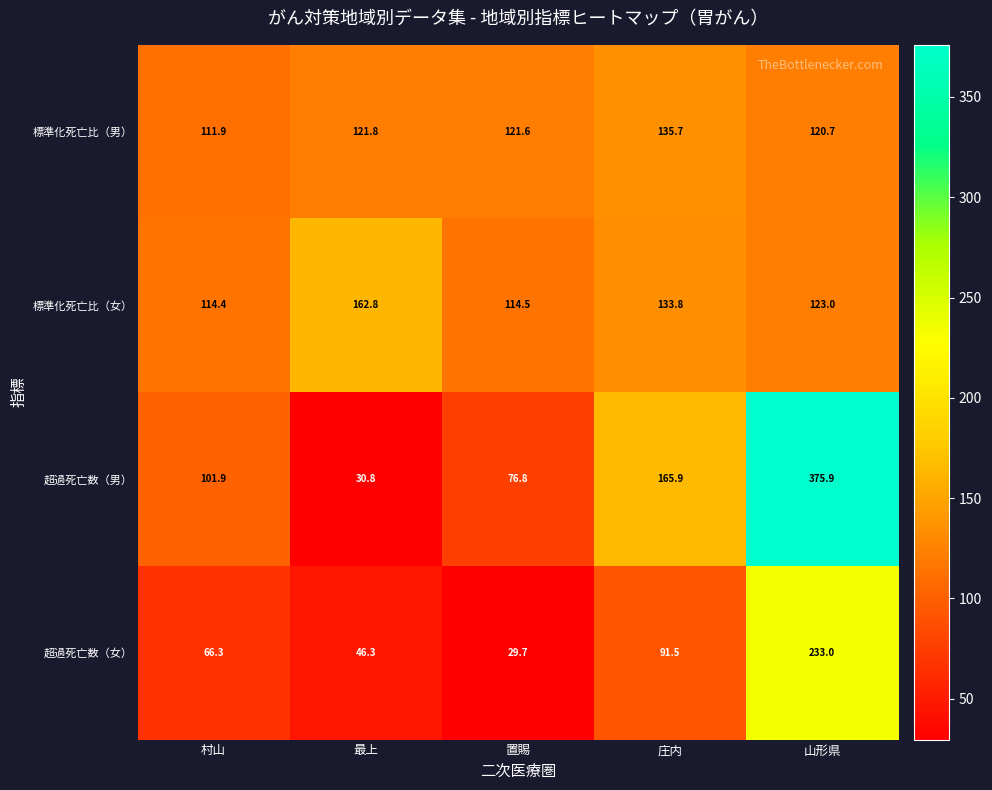

True or false: 標準化死亡比（男） has a value of 45.0 at 山形県.

False